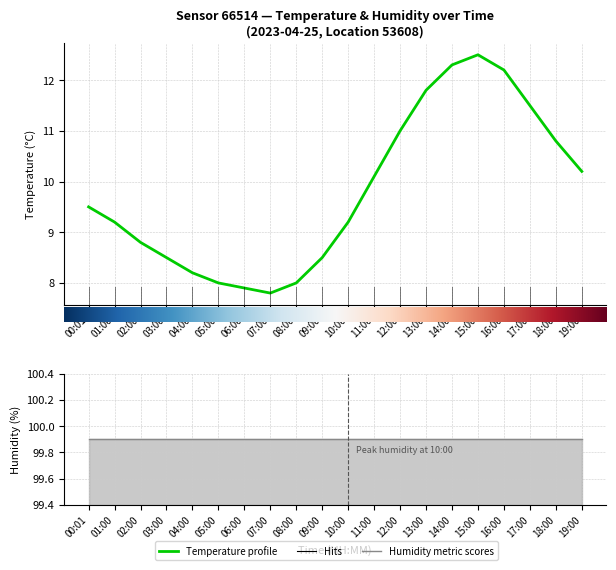

What is the difference between the values at 10:00 and 06:00?

1.3